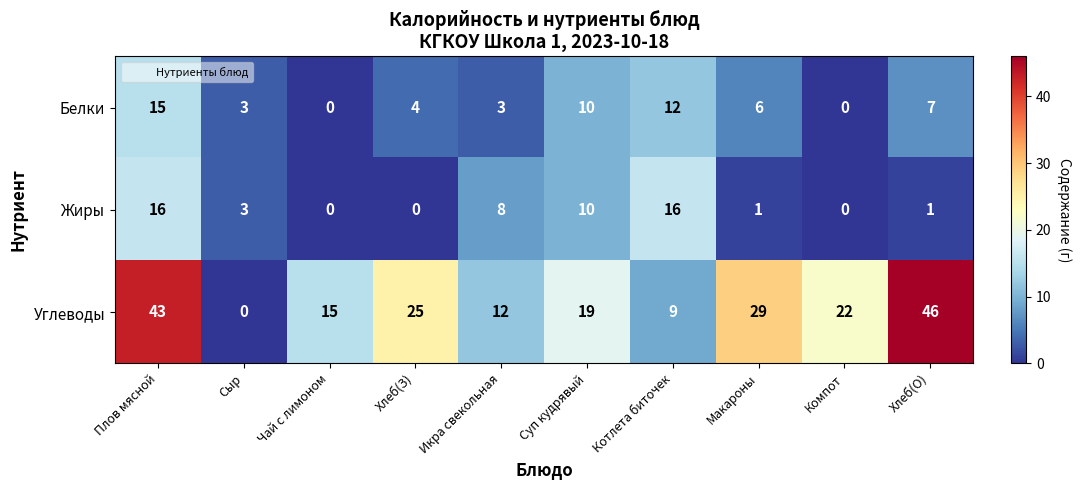

Rank the categories by Углеводы value from highest to lowest.

Хлеб(О), Плов мясной, Макароны, Хлеб(З), Компот, Суп кудрявый, Чай с лимоном, Икра свекольная, Котлета биточек, Сыр